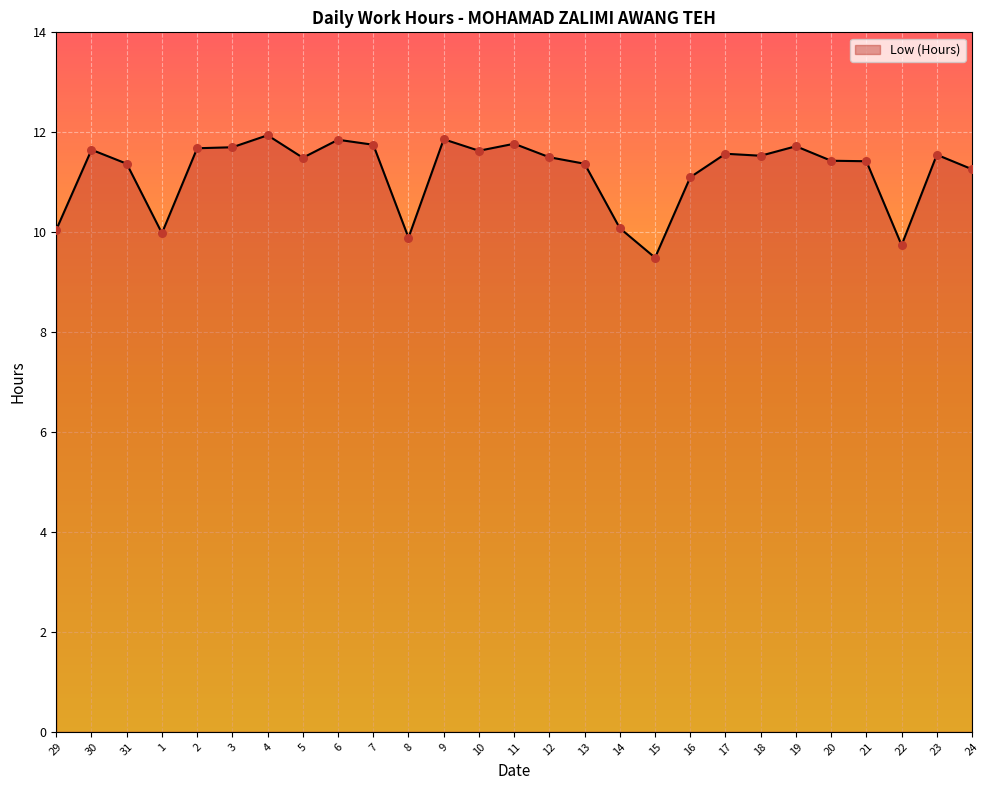

What is the ratio of the value at 29 to the value at 9?

0.8